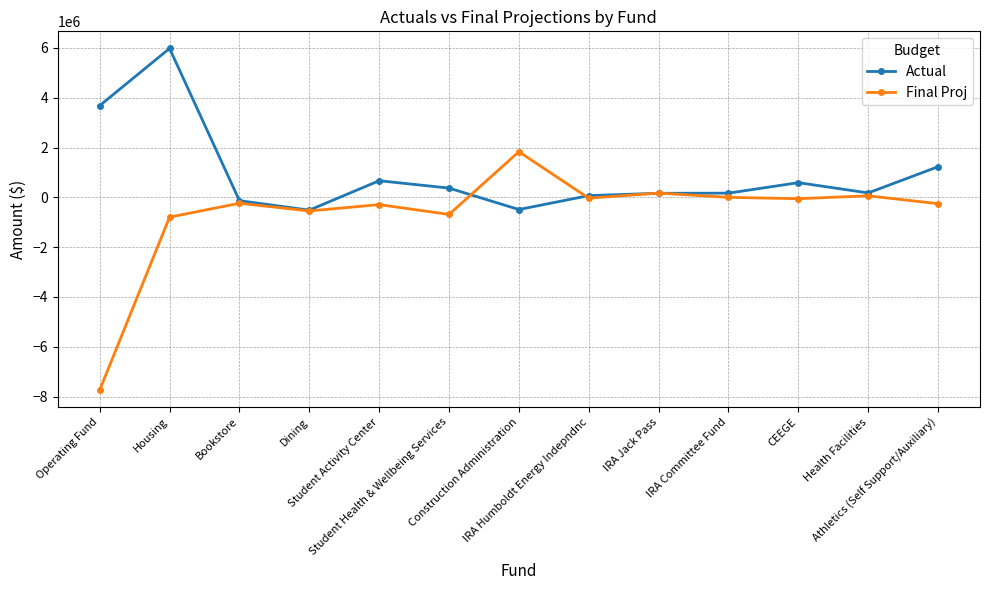

How many values in Actual are below zero?

3